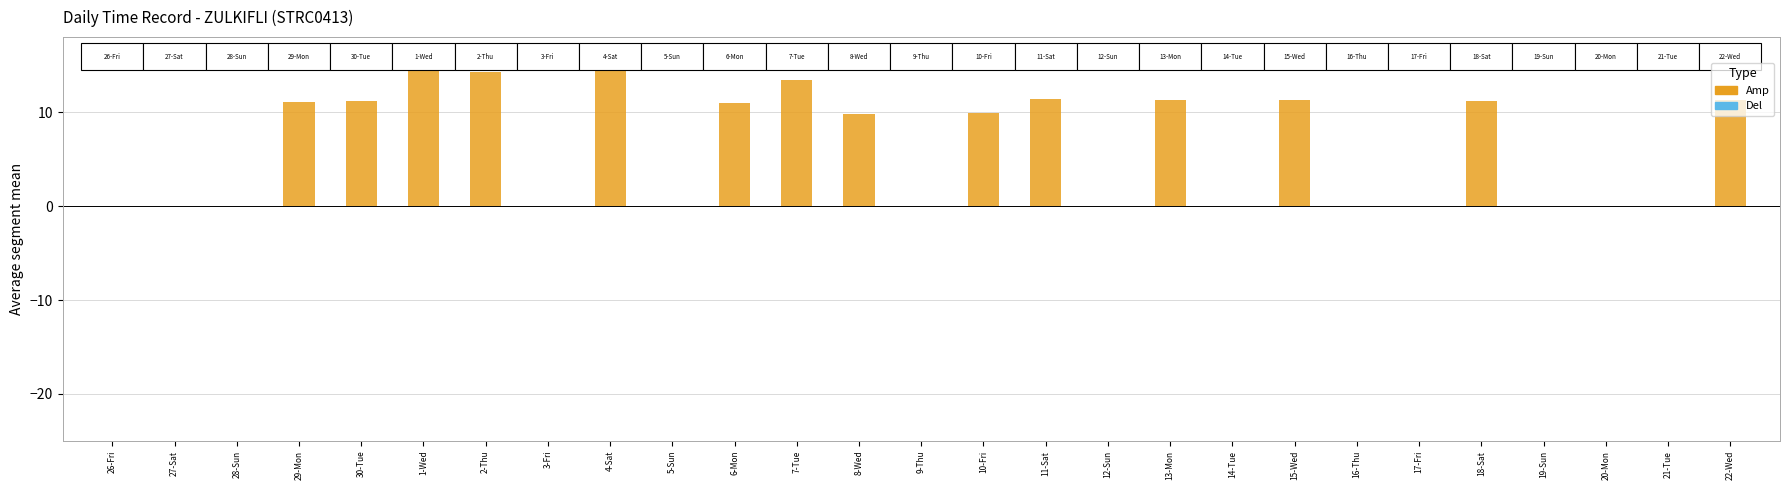

Is it true that the value at 12-Sun is 0.0?

True